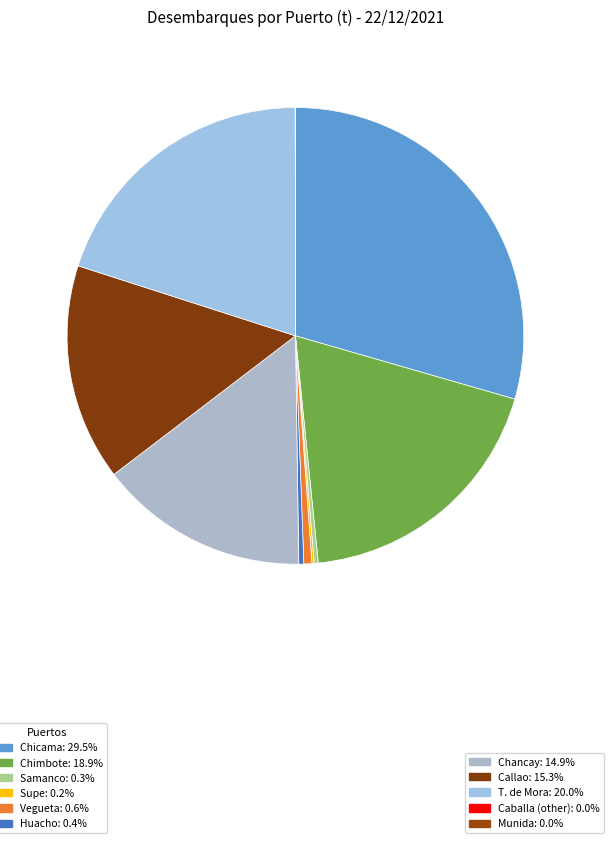

What is the largest slice in the pie chart?

Chicama